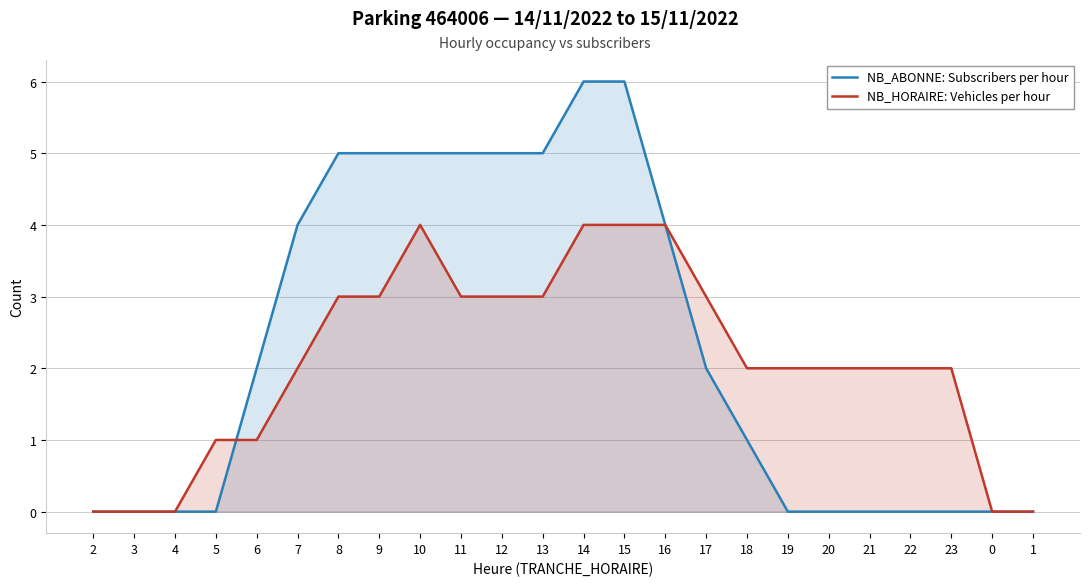

Which series has the largest total across all categories?

NB_ABONNE: Subscribers per hour